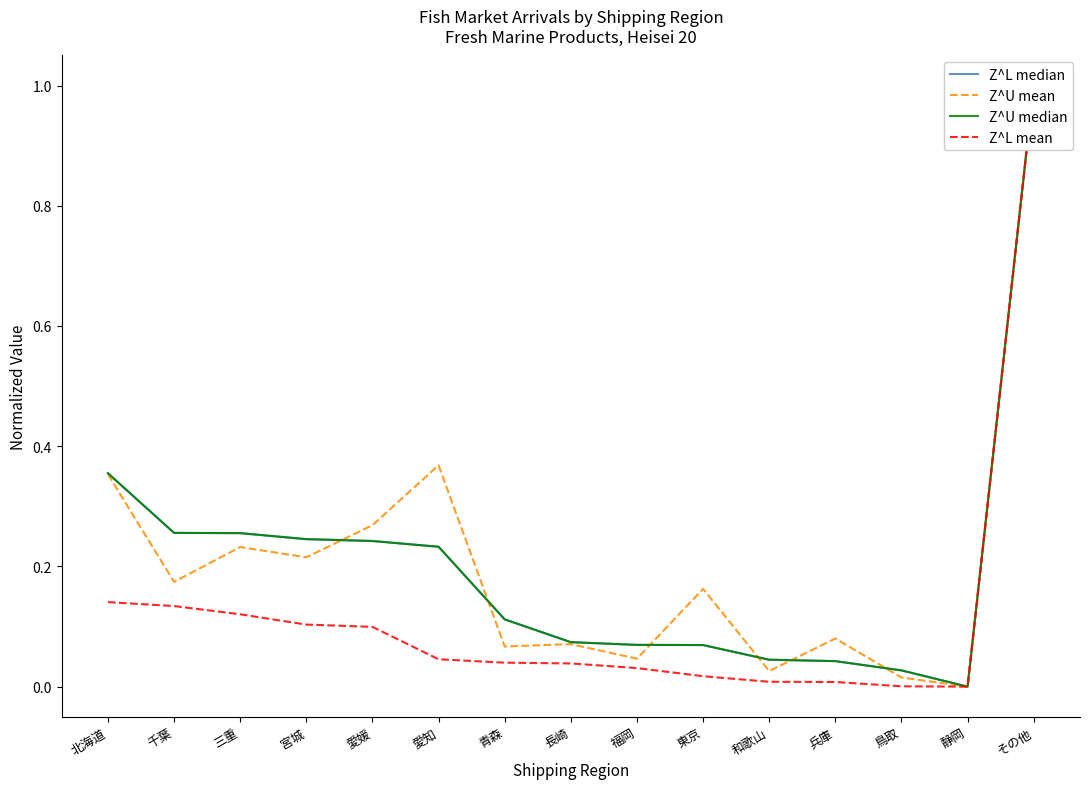

True or false: Z^L mean and Z^U median intersect in this chart.

False